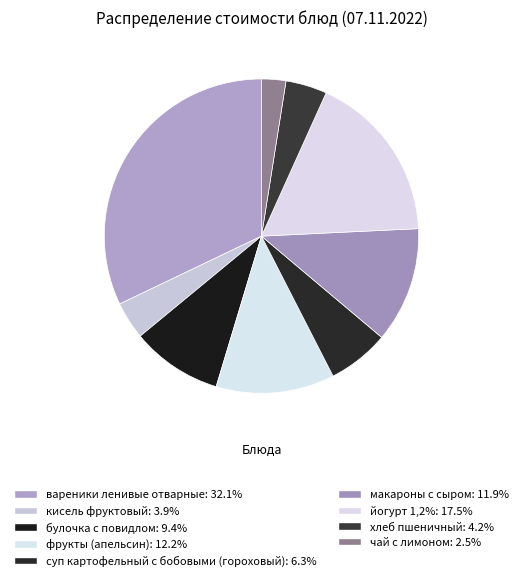

Is it true that кисель фруктовый is 4% of the pie?

True